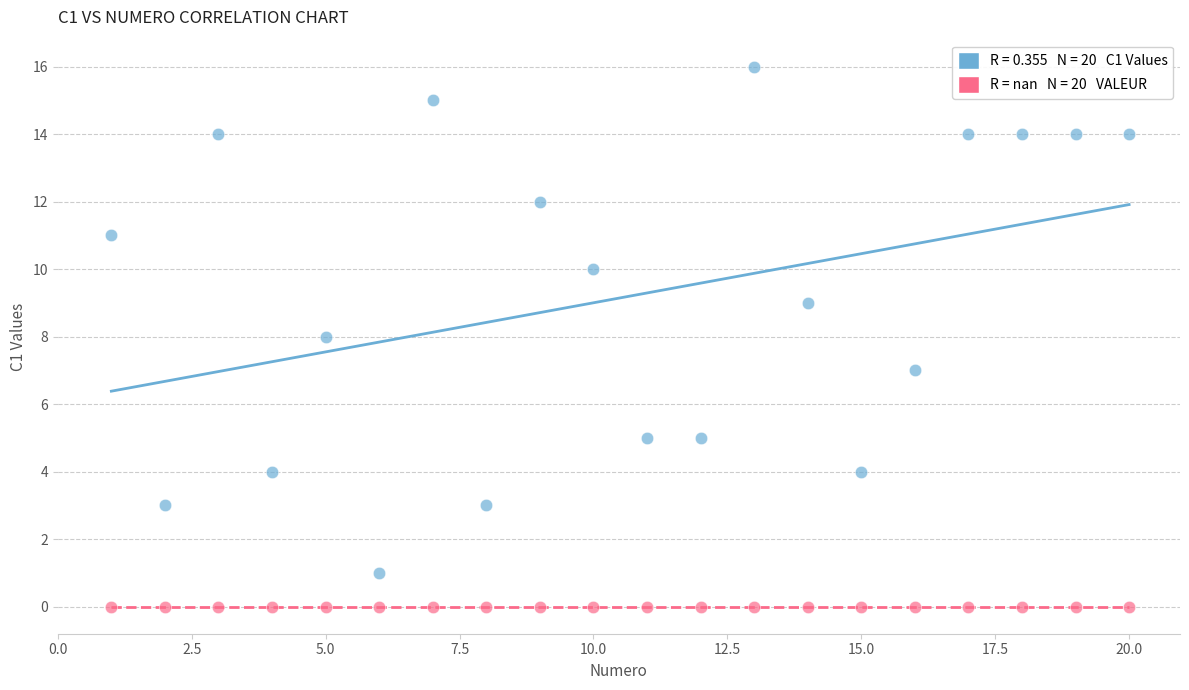

Count the number of points in this scatter plot.

40